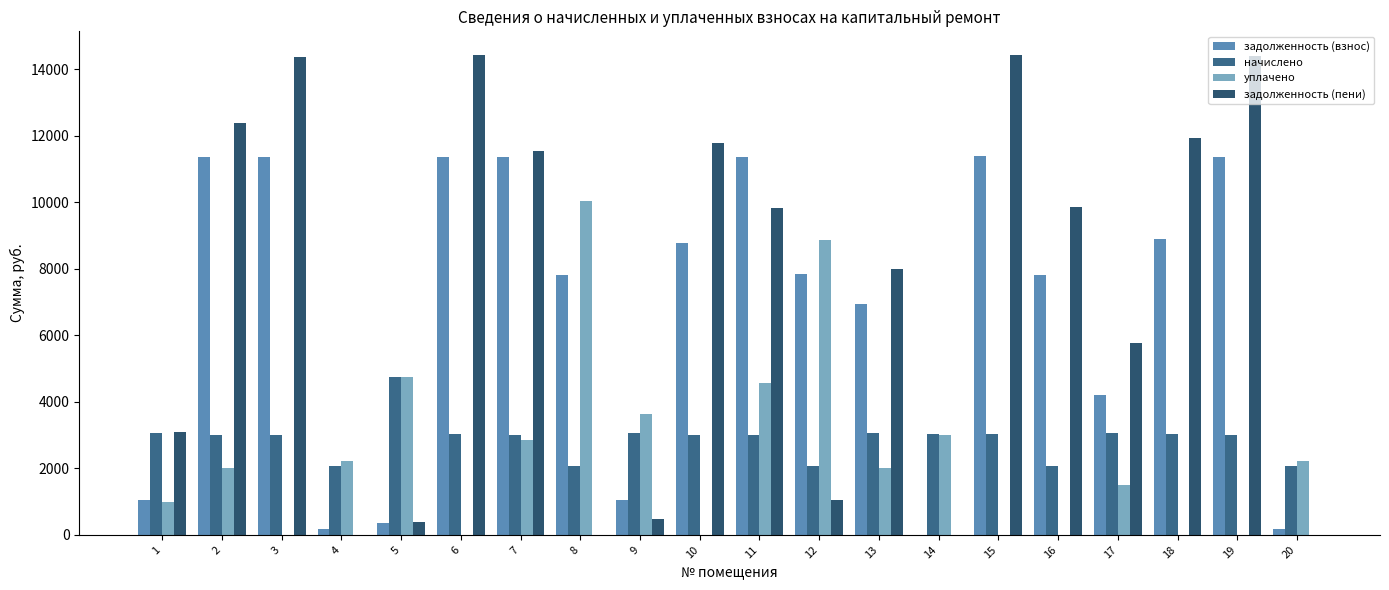

How many positive values does the задолженность (взнос) series have?

19